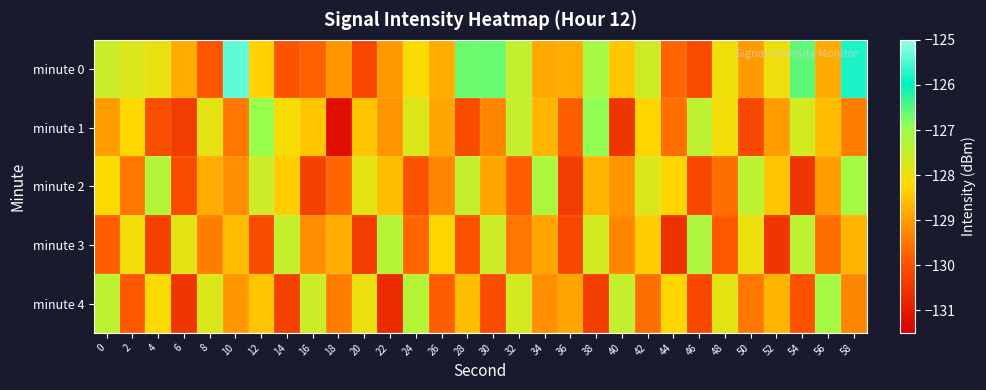

What is the difference between the highest and lowest values at 8?

2.1